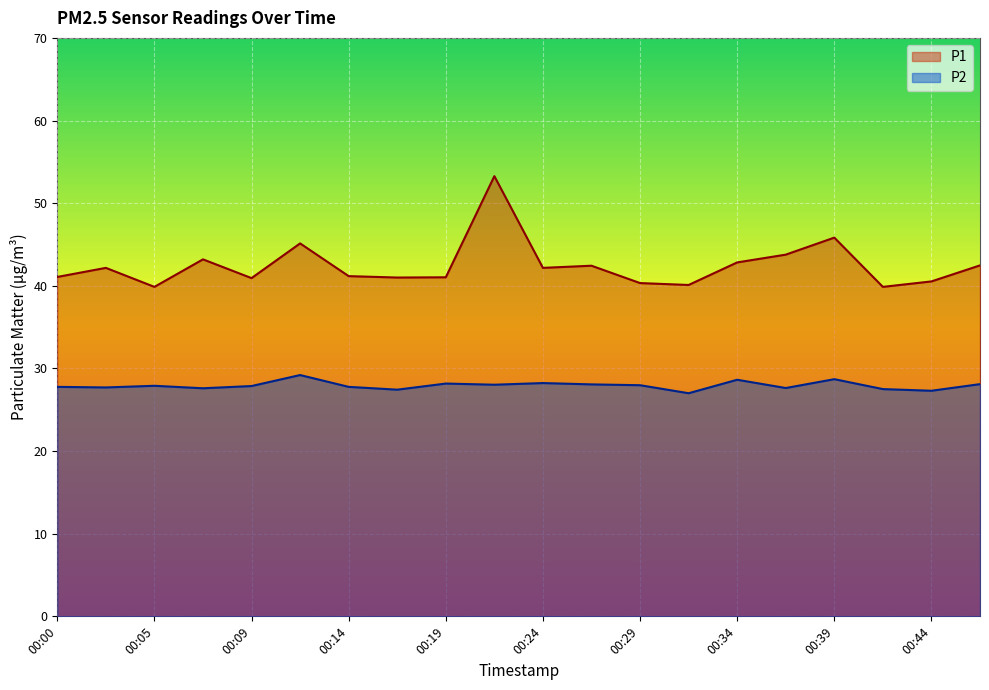

Reading left to right, extract all data points from this chart.

P1: 41.1	42.2	39.9	43.2	40.9	45.1	41.2	41.0	41.0	53.3	42.2	42.4	40.3	40.1	42.8	43.8	45.8	39.9	40.5	42.5
P2: 27.8	27.7	27.9	27.6	27.9	29.2	27.8	27.4	28.2	28.0	28.2	28.1	28.0	27.0	28.6	27.6	28.7	27.5	27.3	28.1